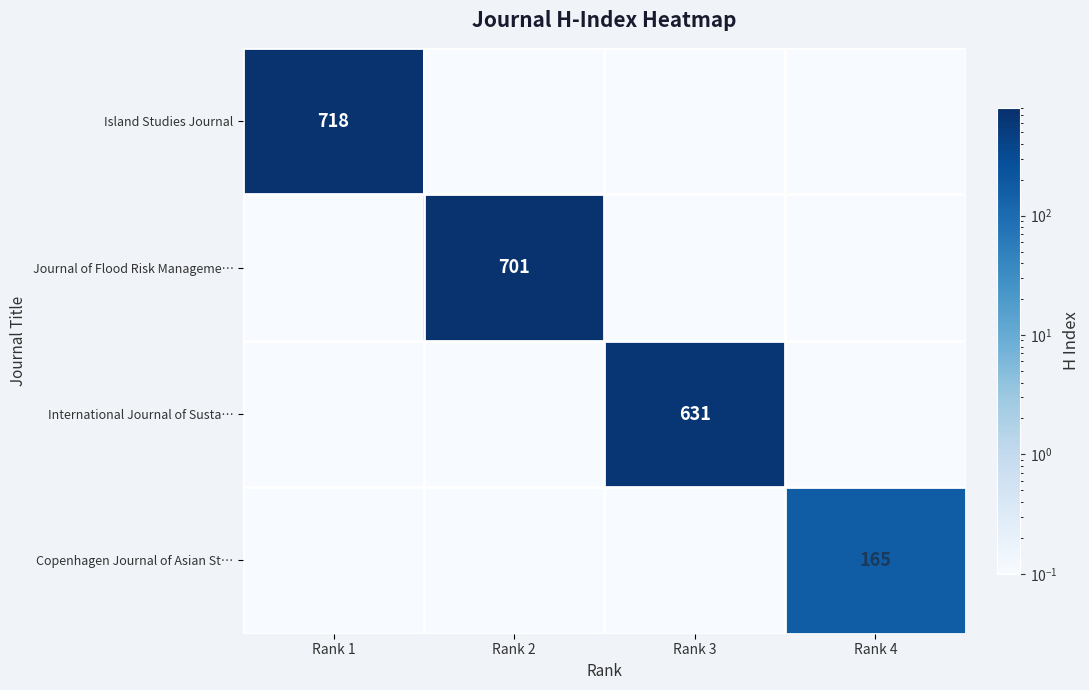

Is it true that Journal of Flood Risk Manageme… equals 398.7 at Rank 2?

False